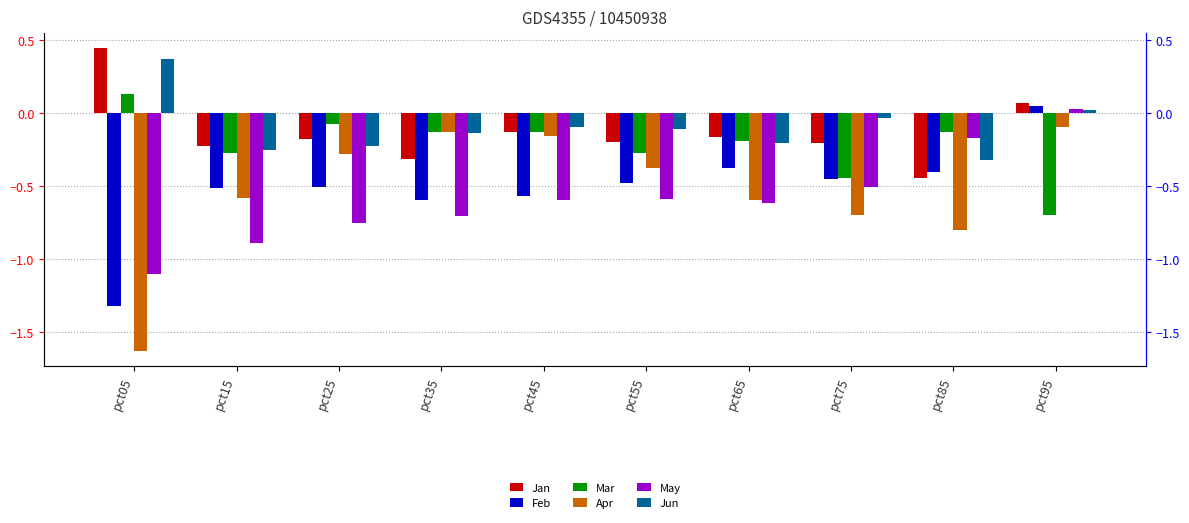

Which category has the highest value in the May series?

pct95